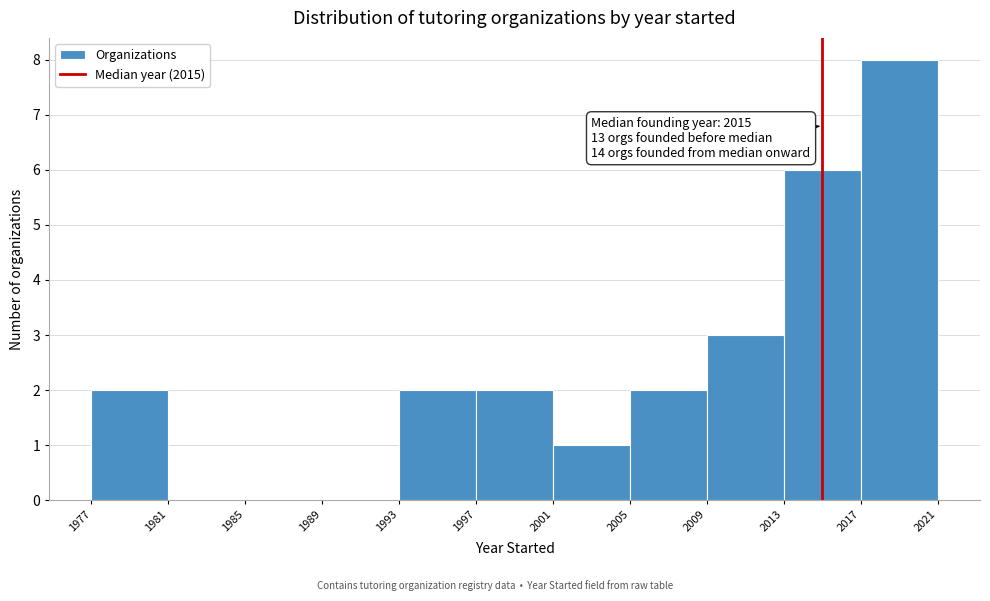

Which range on the x-axis has the tallest bar?

2017 to 2021